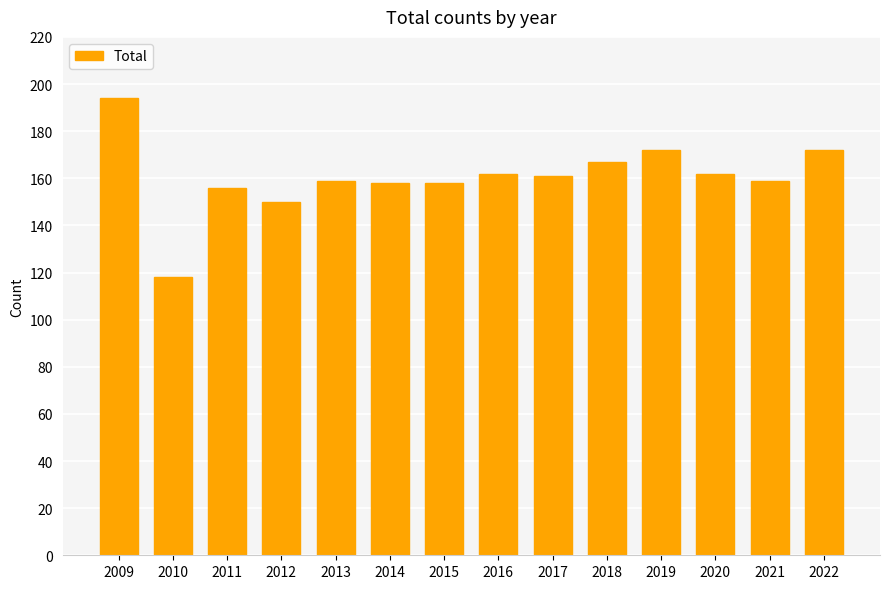

Count the number of categories in the chart.

14